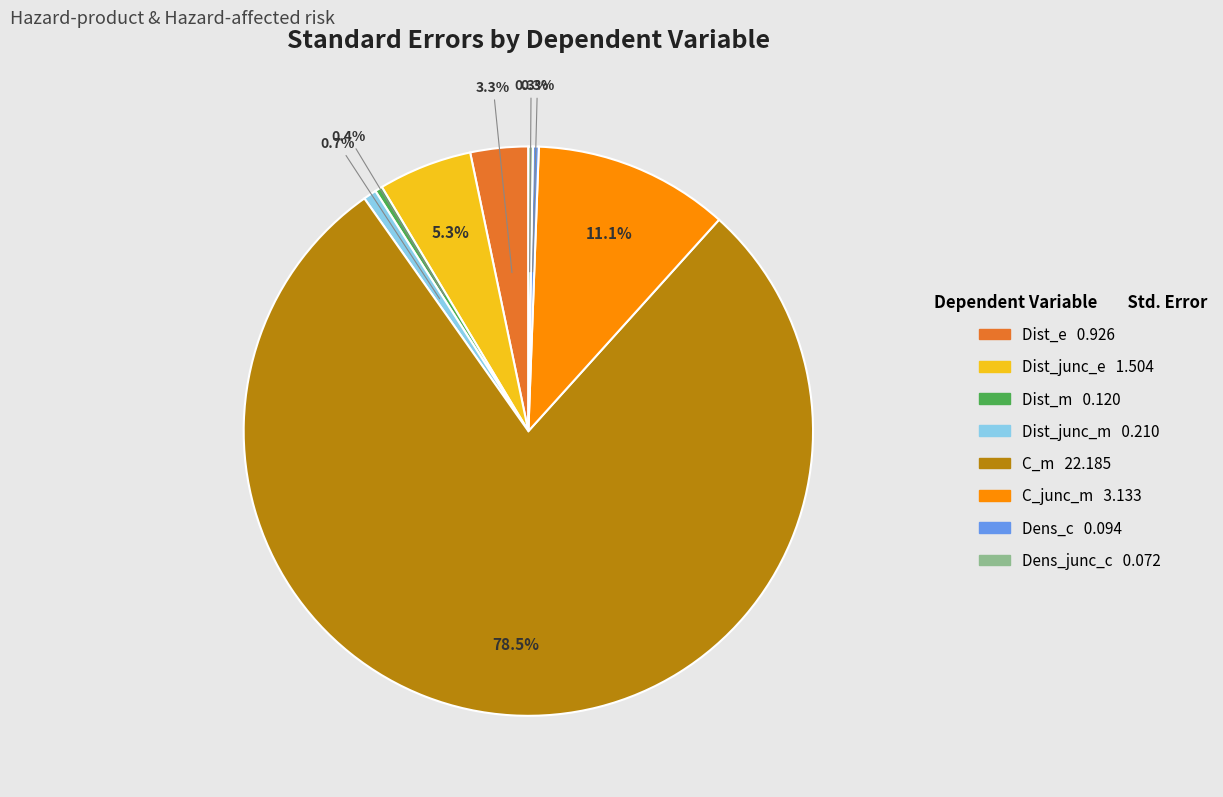

Which category has the biggest portion of the pie?

C_m